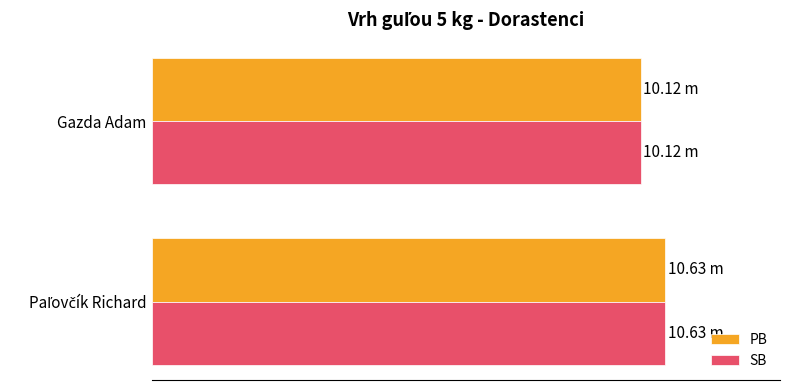

What are all the series names shown in the legend?

PB, SB